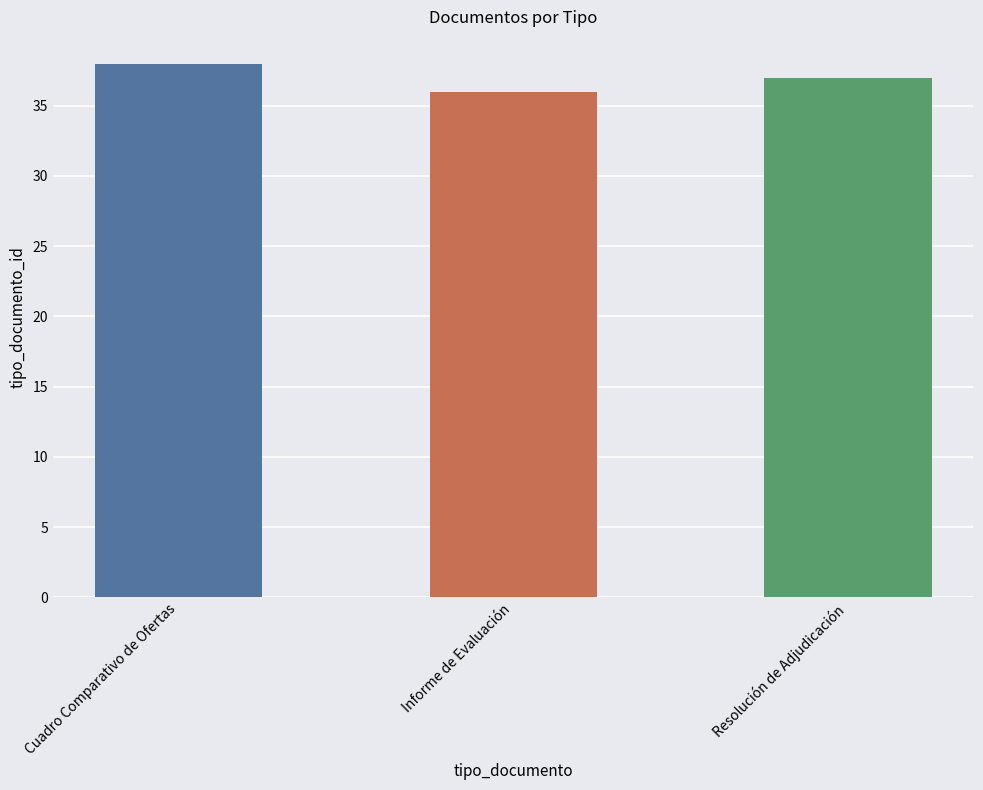

The chart shows a value of 37 at Resolución de Adjudicación. True or false?

True